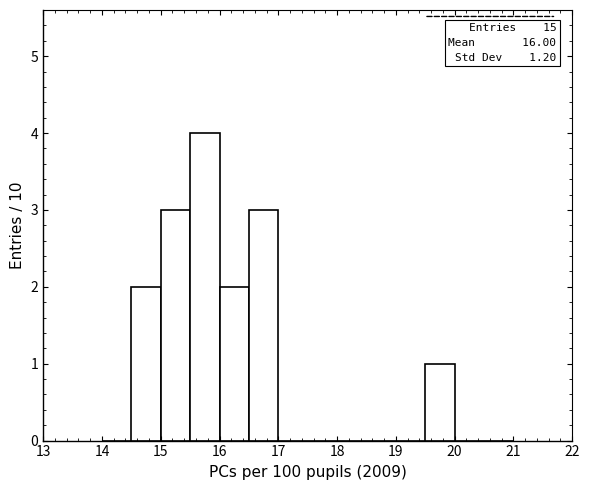

Which range on the x-axis has the tallest bar?

15.5 to 16.0